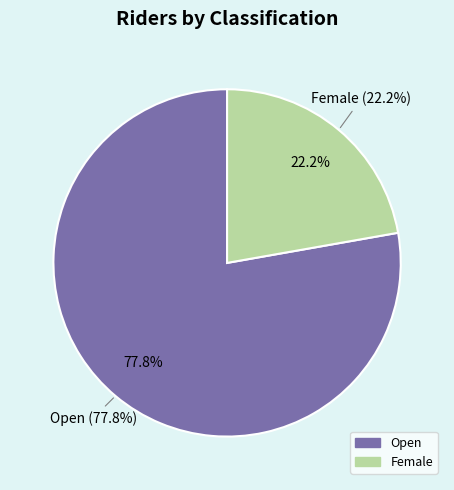

What percentage is the Female slice, to the nearest percent?

22%